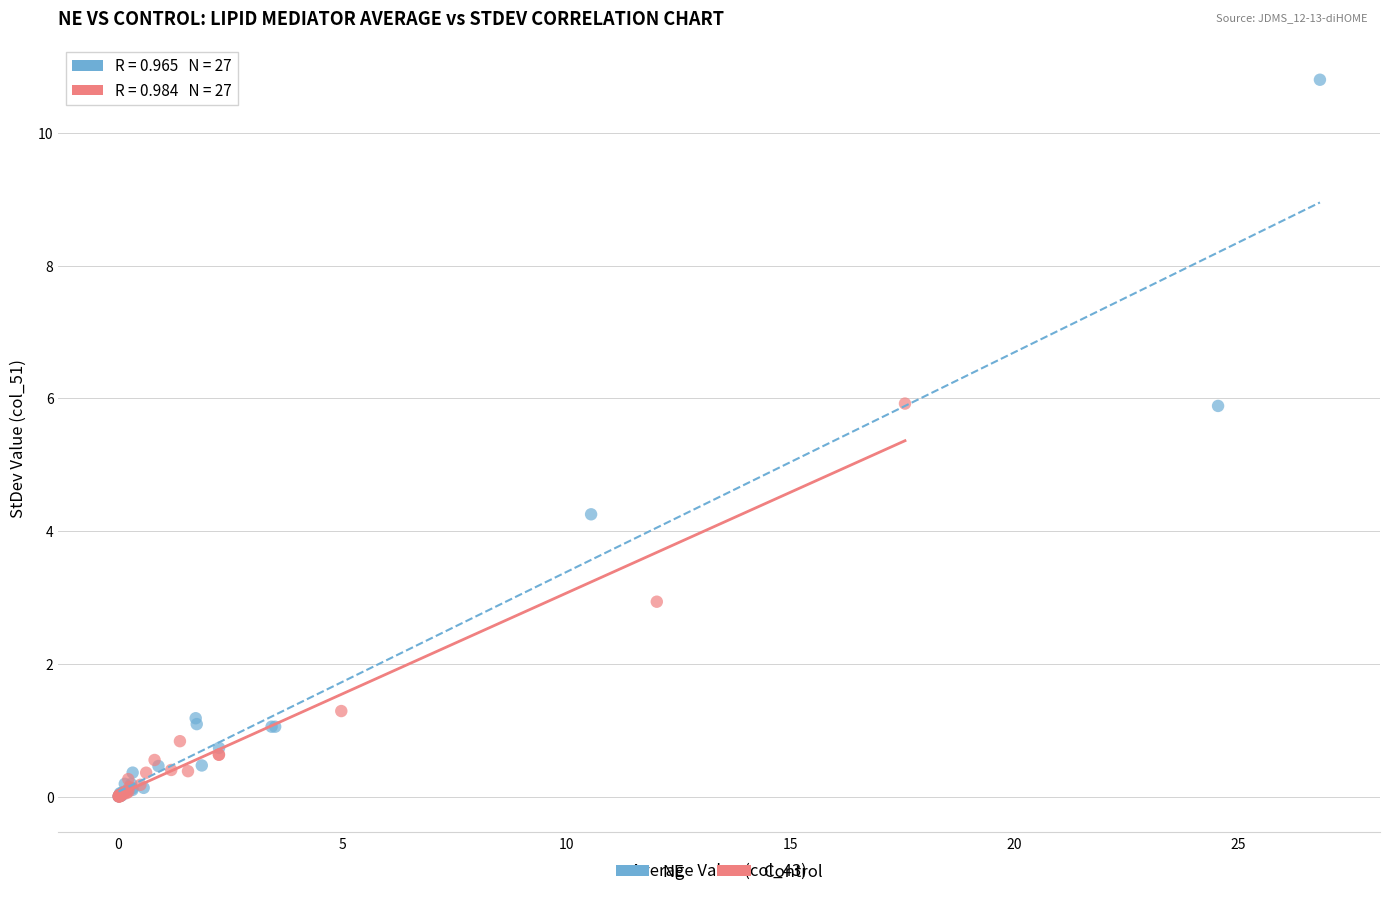

What are all the series names shown in the legend?

NE, Control